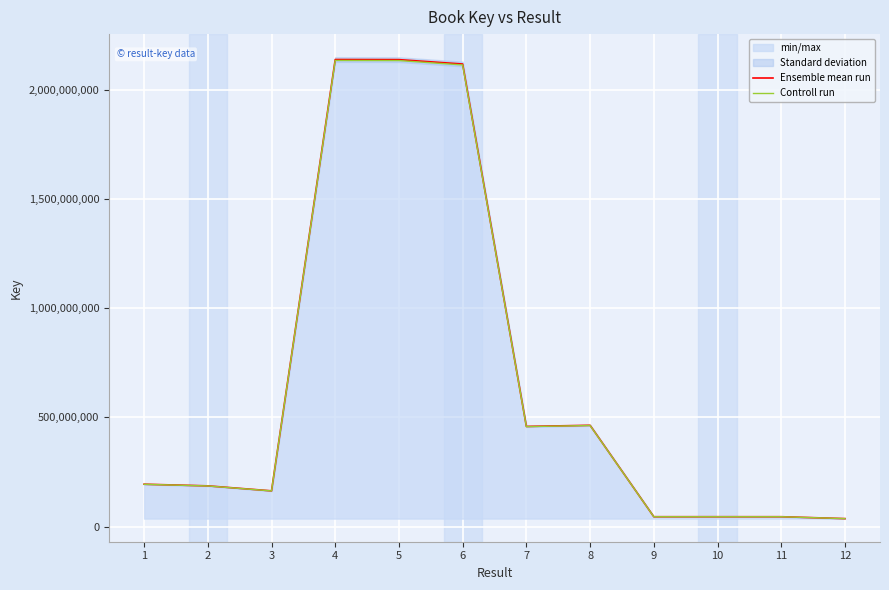

What is the greatest value displayed?

2140683136.0